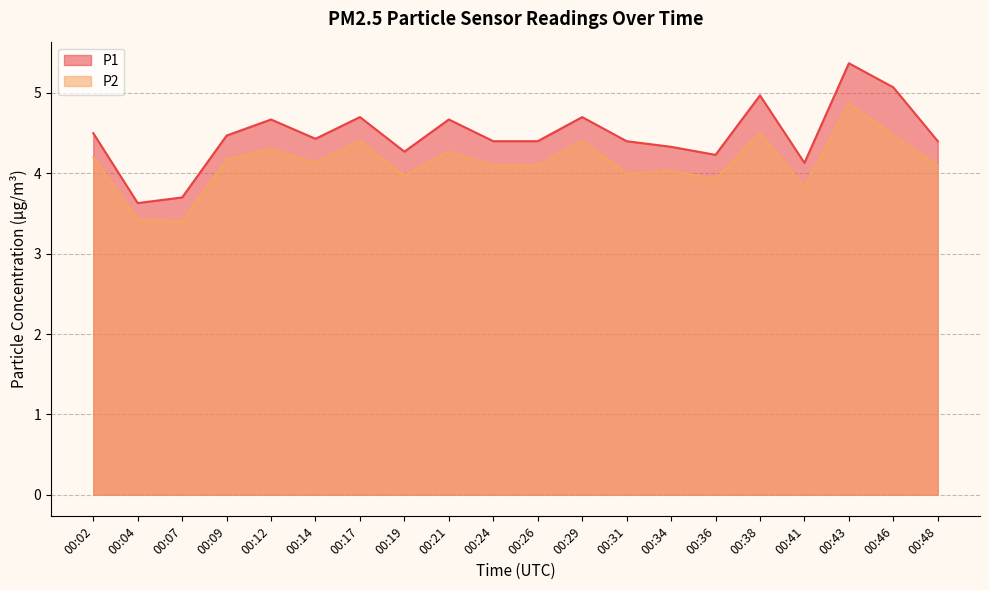

Is the value of P1 at 00:02 greater than the value of P2 at 00:26?

Yes